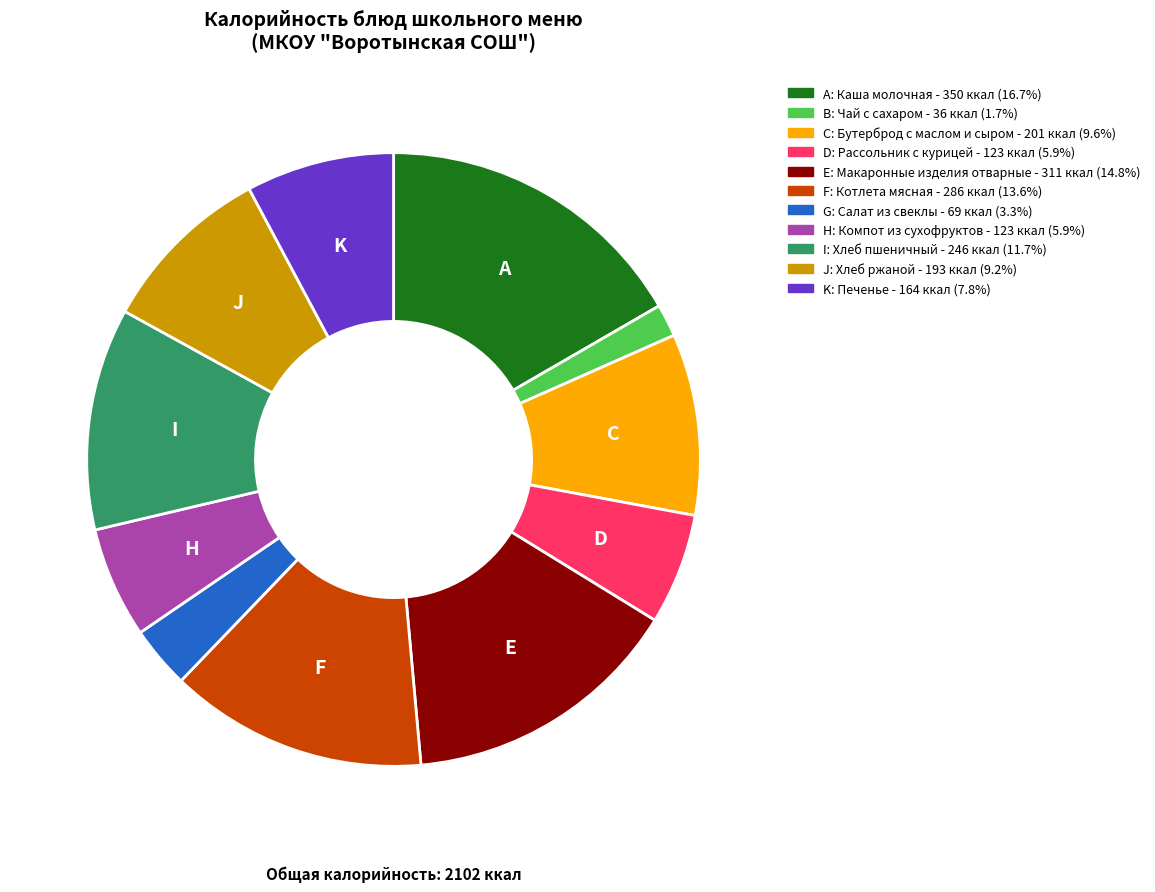

Is there any slice that represents more than half of the pie?

No